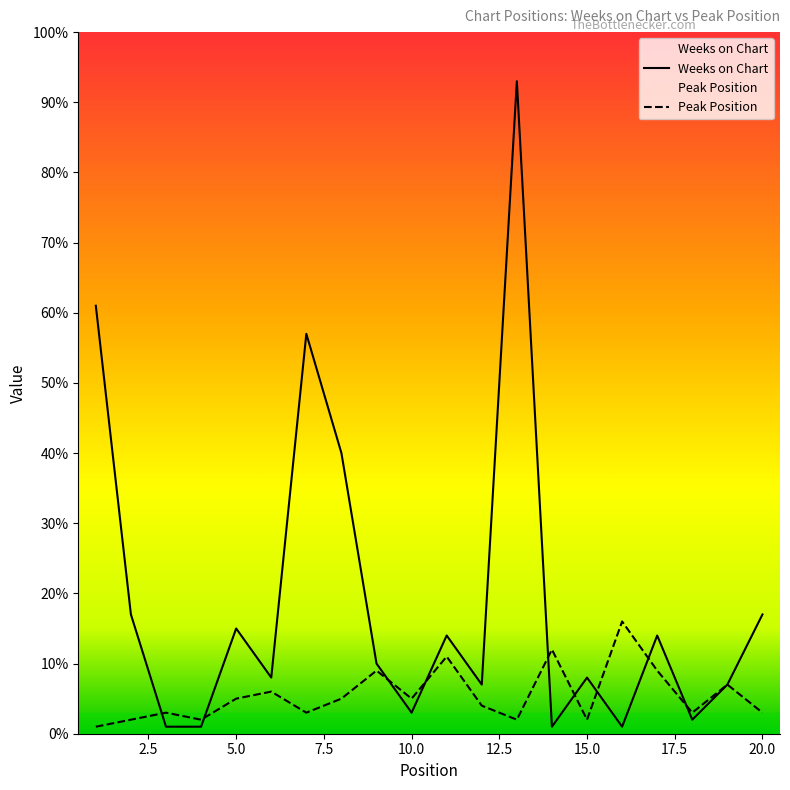

Which series has the largest total across all categories?

Weeks on Chart